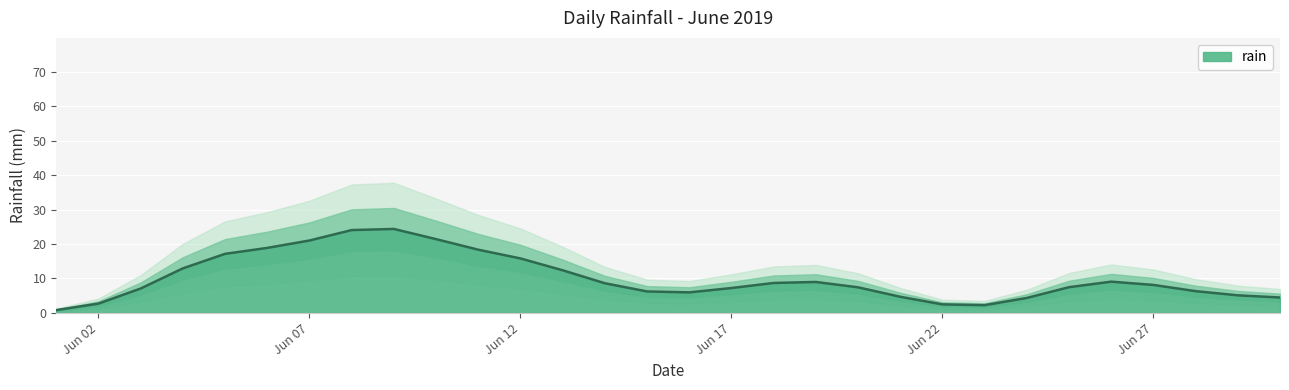

True or false: rain has a value of 2.7 at Jun 02.

True